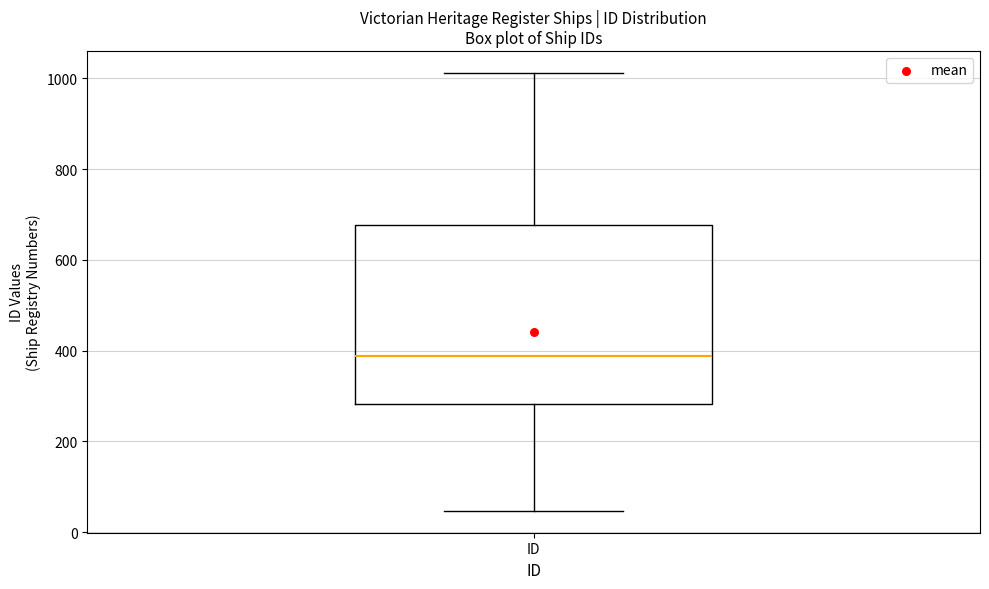

Transcribe this box plot: give where the median line is, the range the box spans, and where the two whiskers end, as read against the y-axis. The values are not printed on the chart, so give them approximately, as read against the axis.

median 380, box 280 to 680, whiskers 40 to 1020